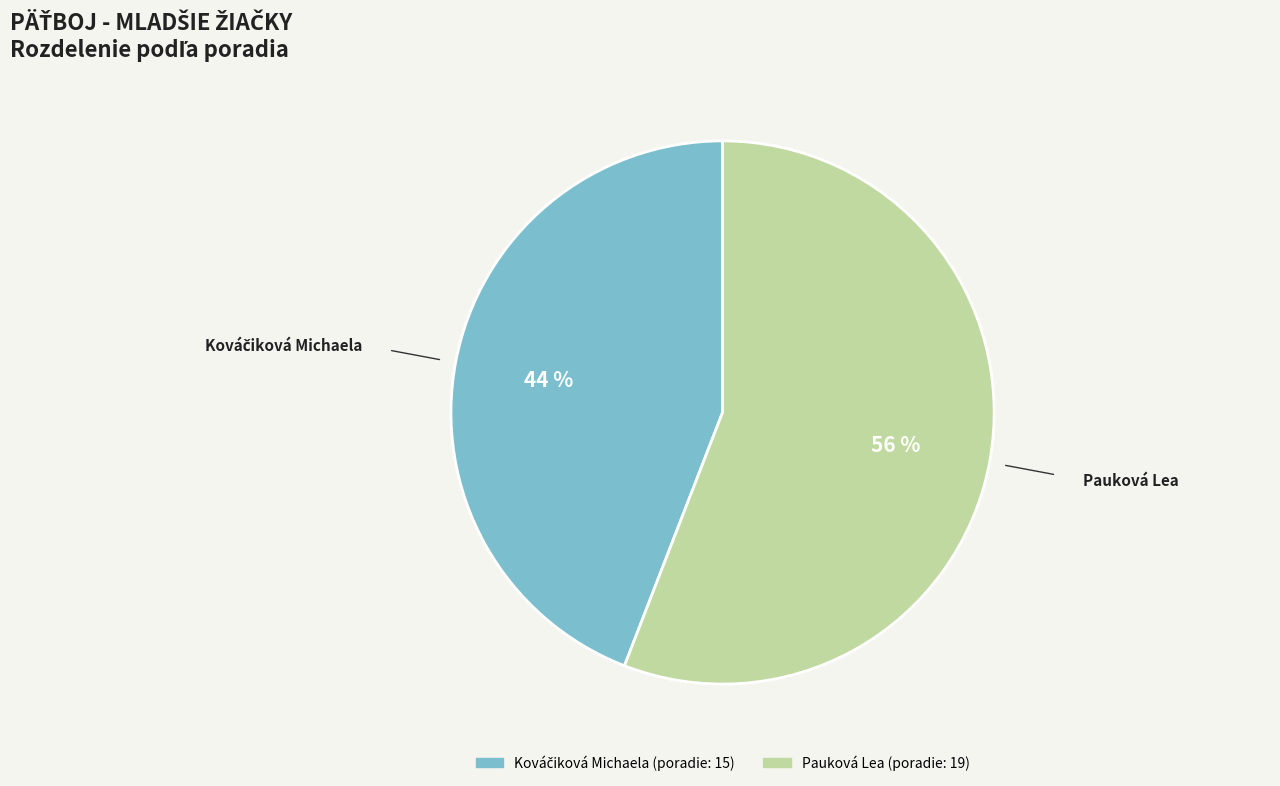

To the nearest percent, what is the average slice percentage?

50%